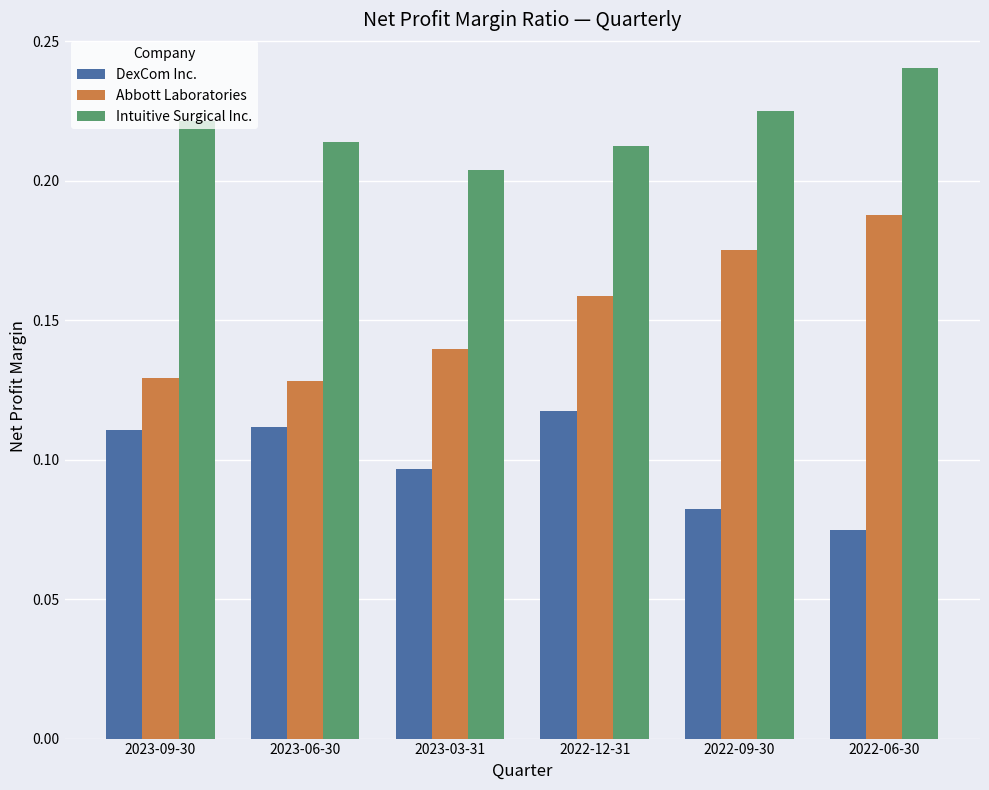

Which category has the lowest value in the Intuitive Surgical Inc. series?

2023-03-31